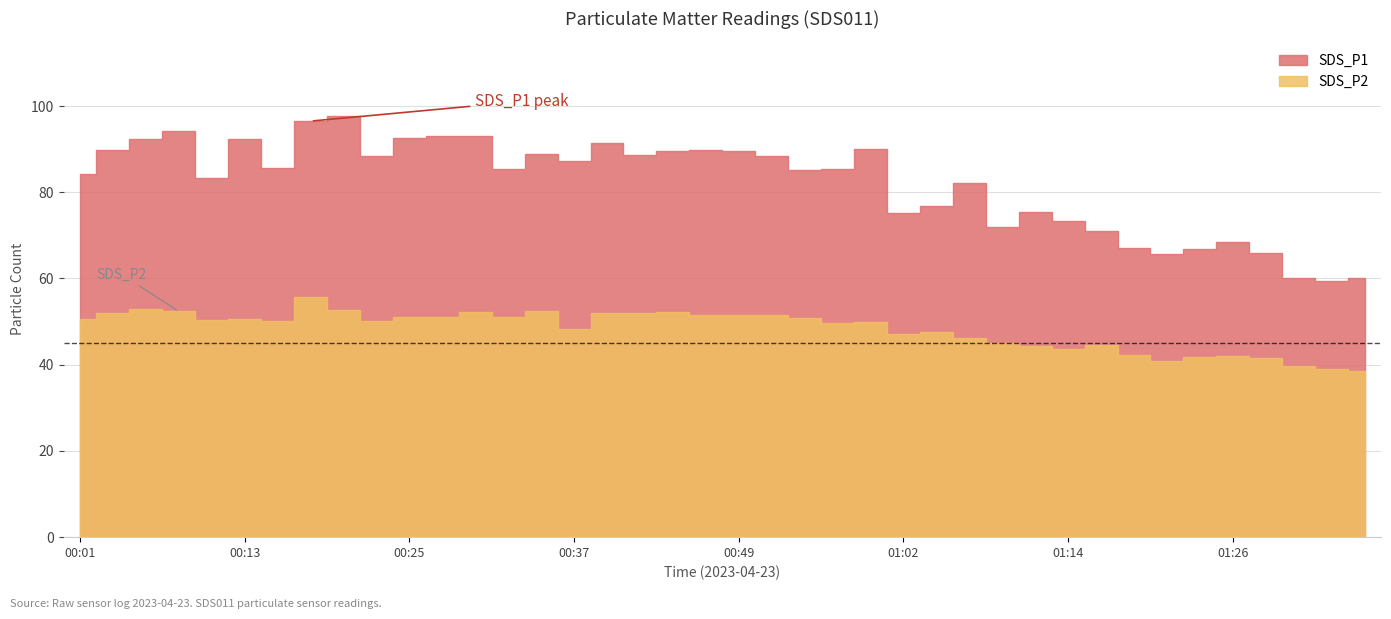

Which has a higher value, 00:47 or 00:59?

00:59